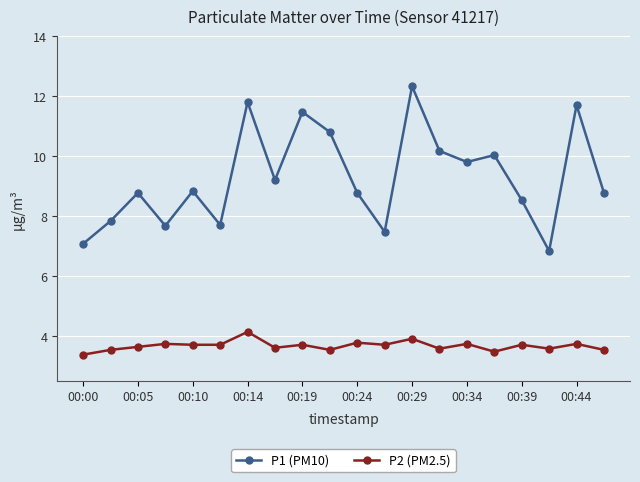

What is the average value of the P2 (PM2.5) series?

3.7